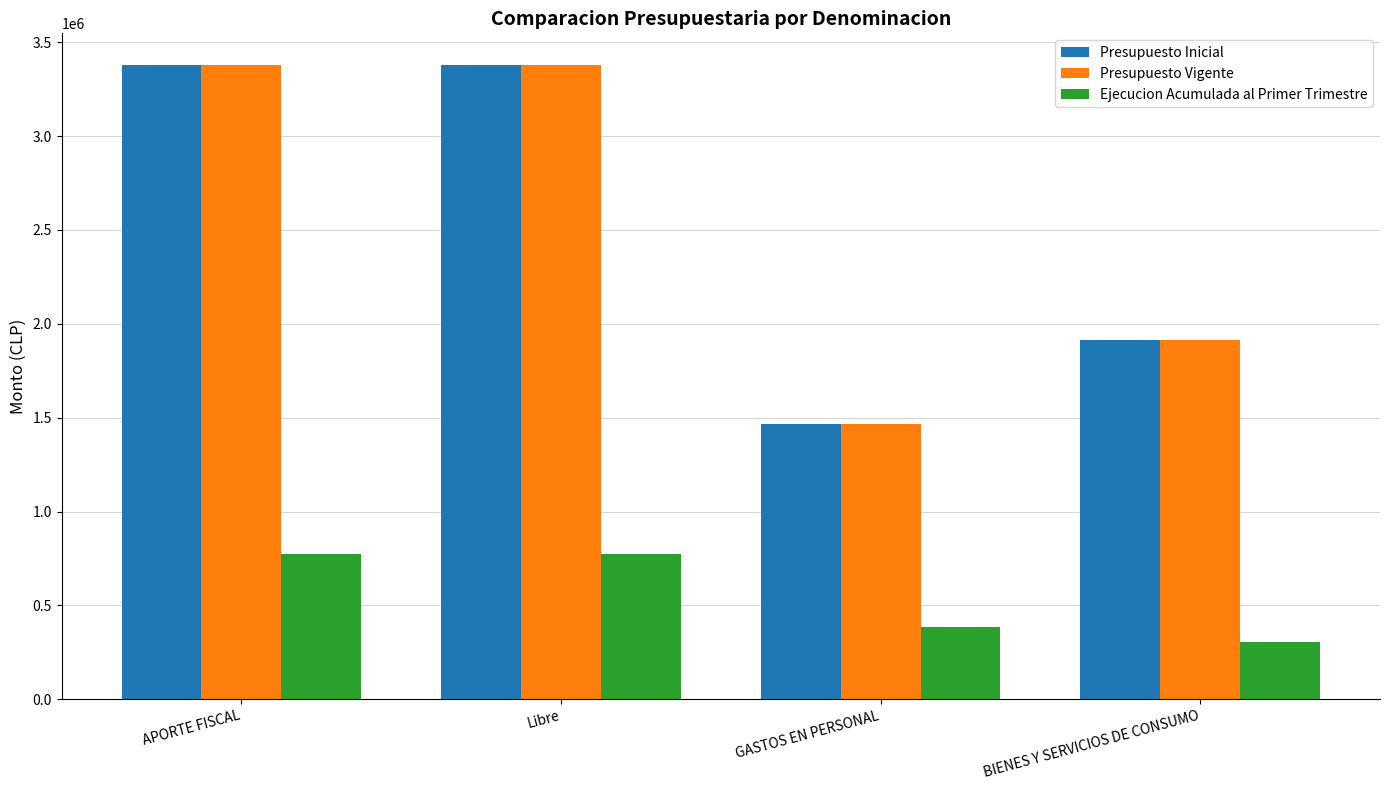

At how many categories does at least one series exceed 3263290?

2